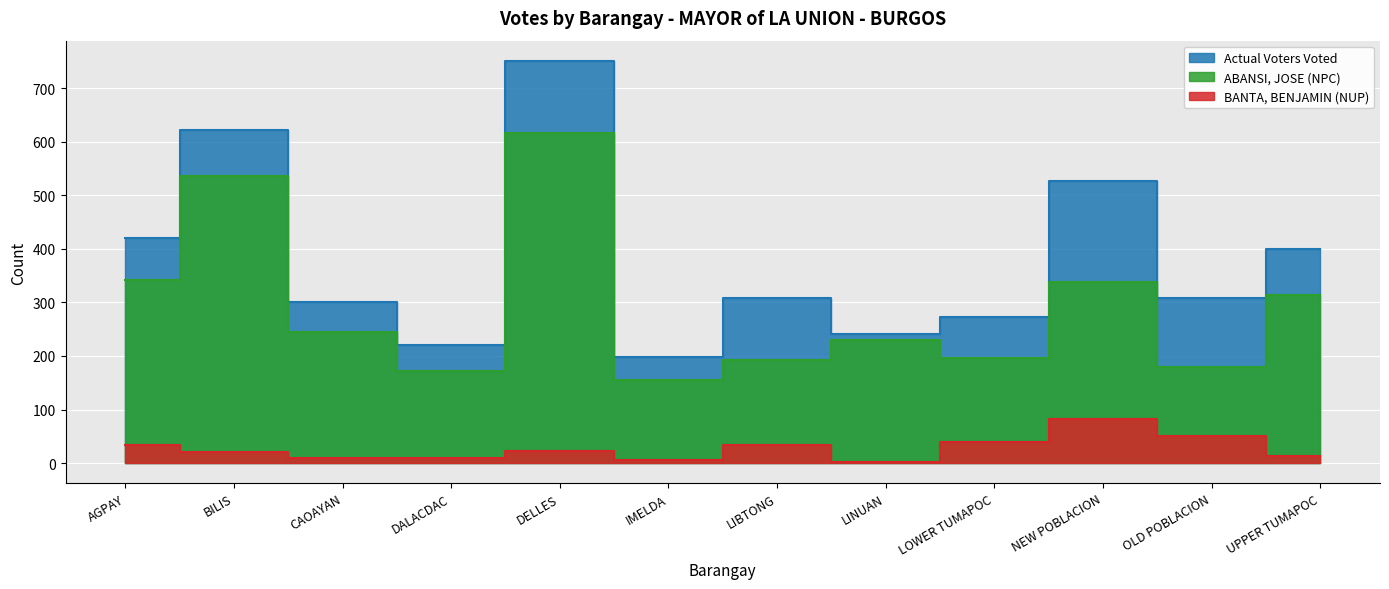

Rank the series at LIBTONG from highest to lowest value.

Actual Voters Voted, ABANSI, JOSE (NPC), BANTA, BENJAMIN (NUP)